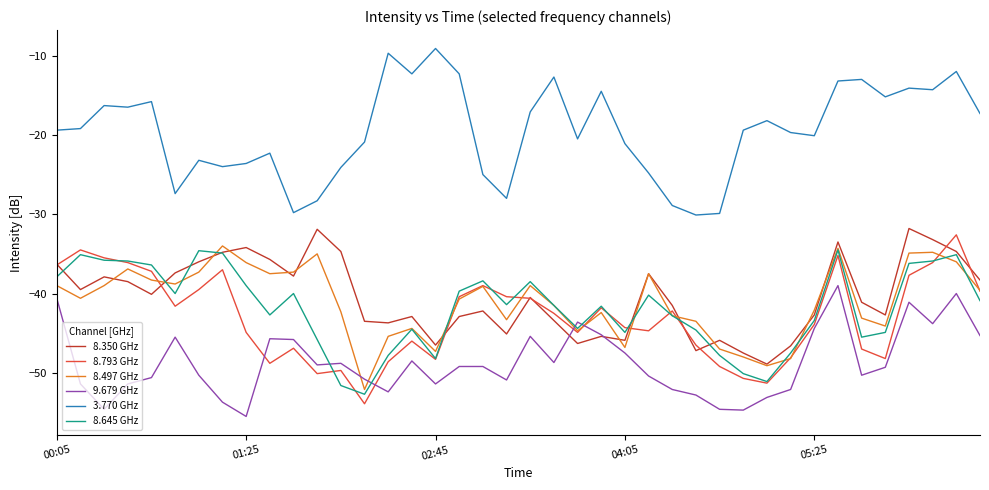

True or false: 3.770 GHz and 8.350 GHz cross at least once.

False